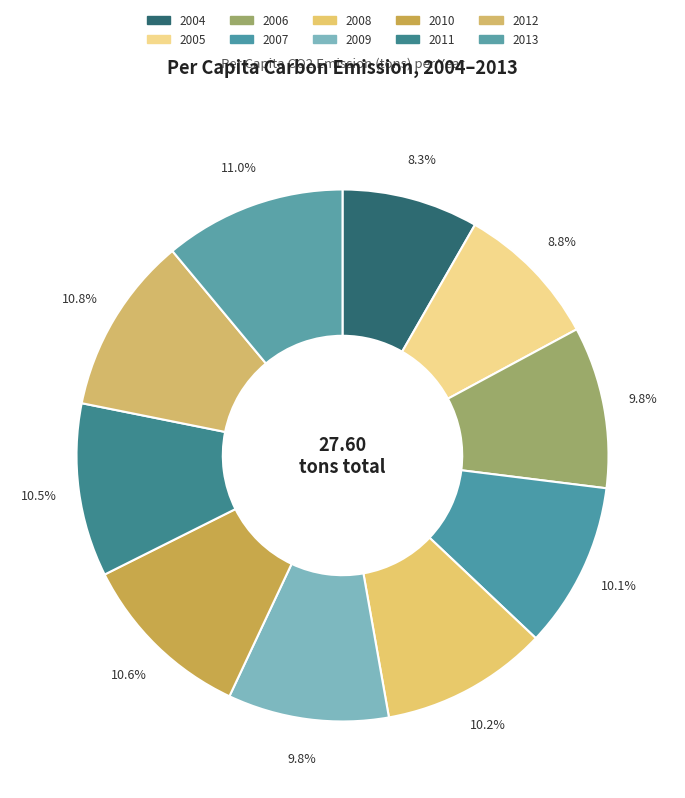

How many slices are in this pie chart?

10